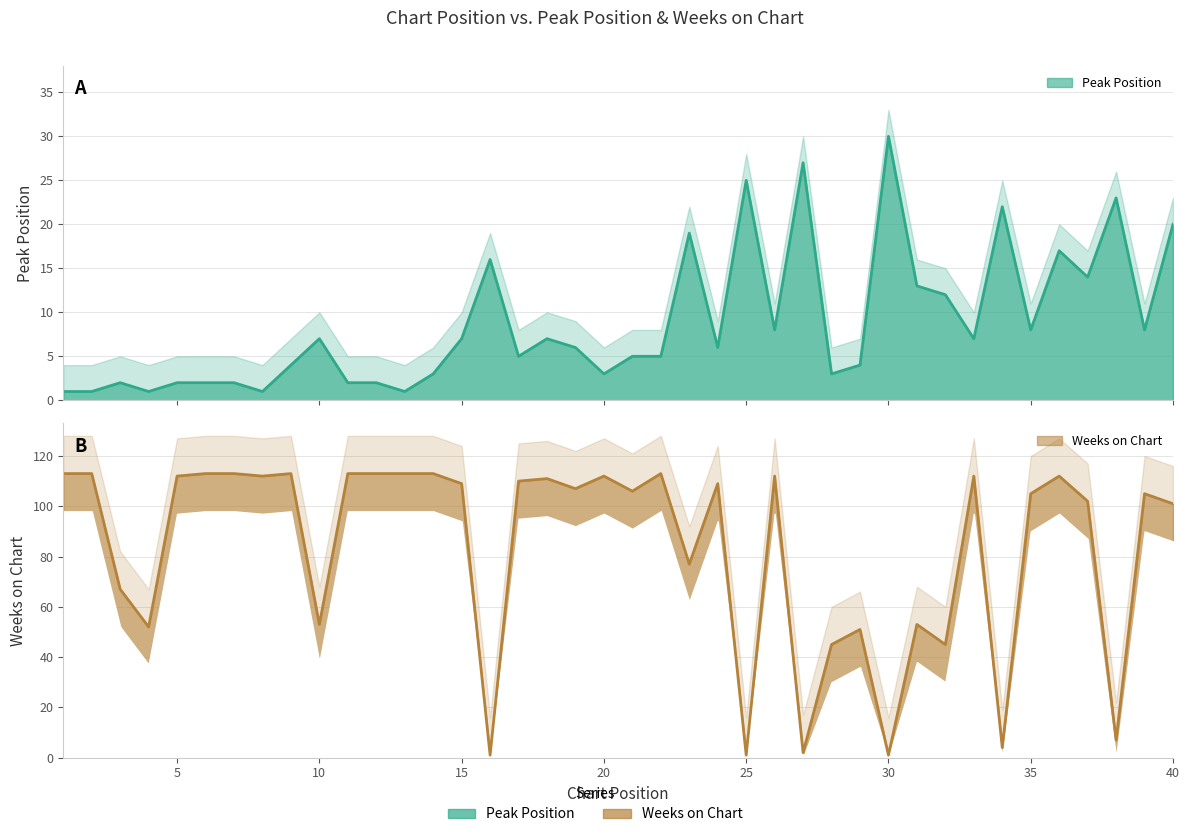

After their last crossing, which series has the higher values: Peak Position or Weeks on Chart?

Weeks on Chart